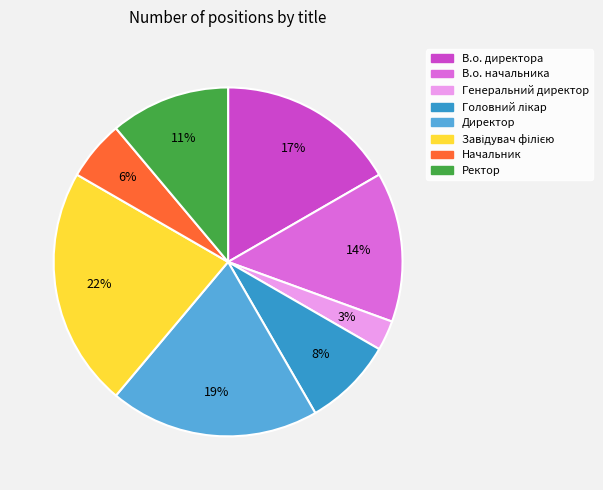

To the nearest percent, what is the difference between the Начальник and В.о. начальника slice percentages?

8%